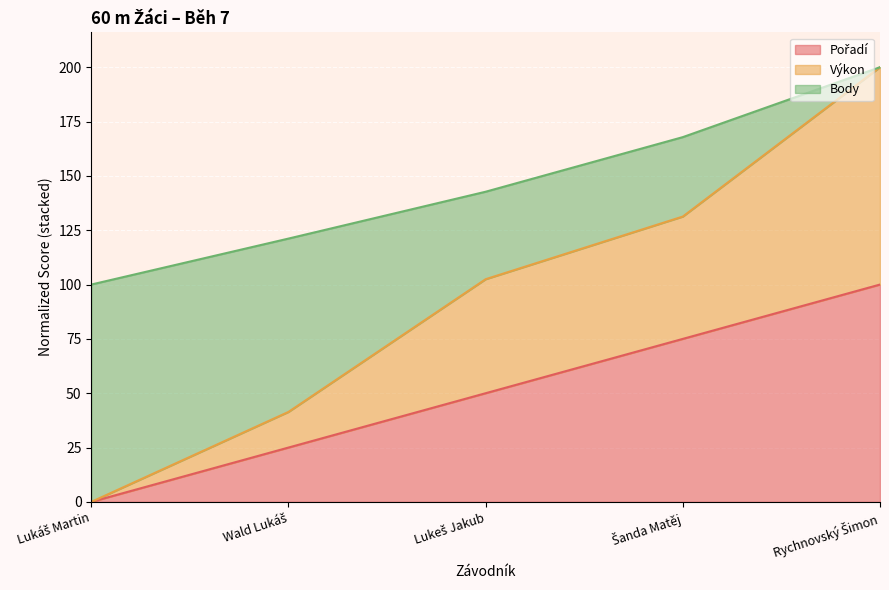

Which category has the lowest value across all series?

Lukáš Martin